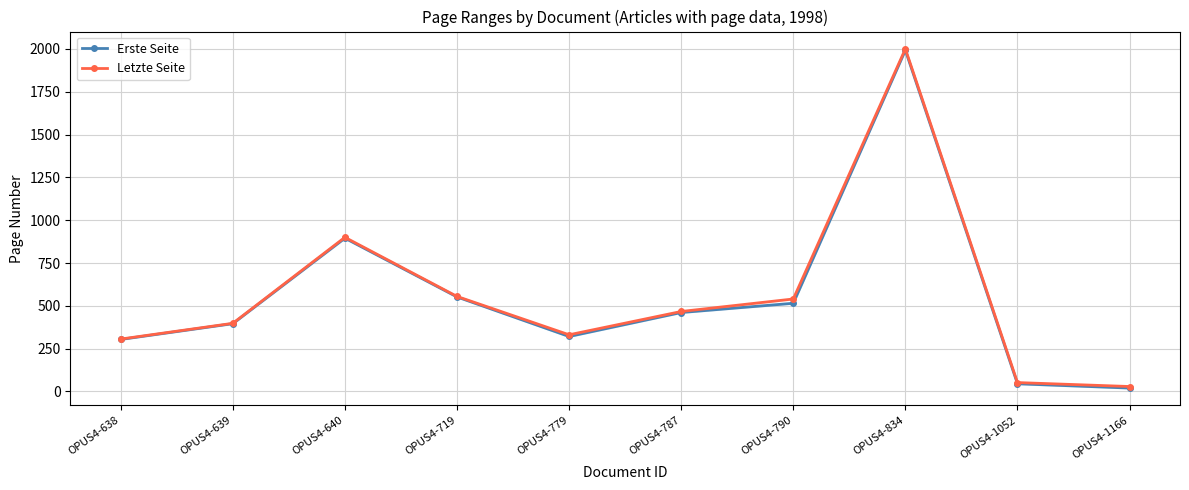

What are all the series names shown in the legend?

Erste Seite, Letzte Seite